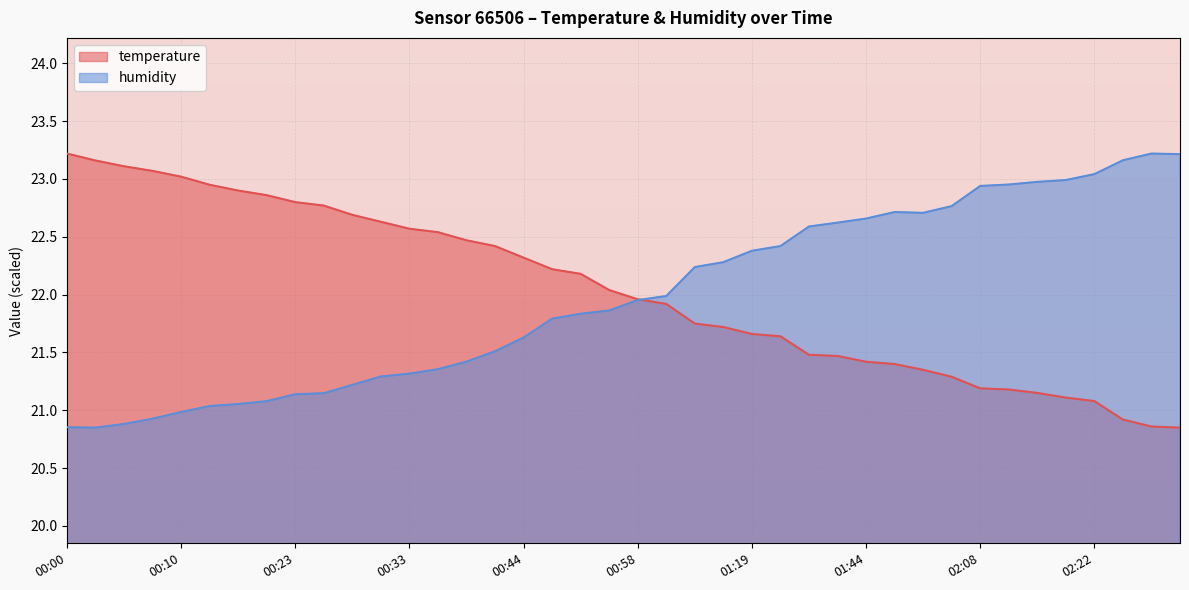

What is the total value across all series at 00:20?

43.9